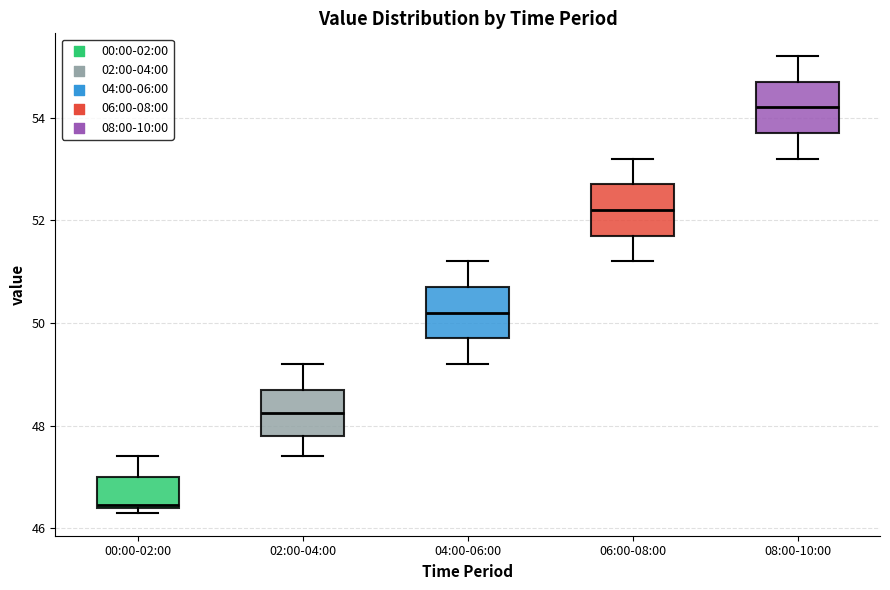

Where is the upper edge of the box for 00:00-02:00 on the y-axis? The values are not printed on the chart, so give them approximately, as read against the axis.

47.0